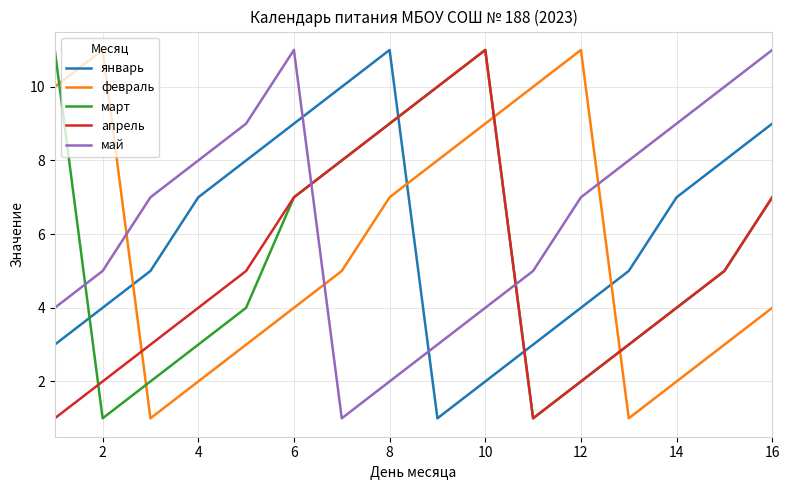

True or false: апрель and январь cross at least once.

True